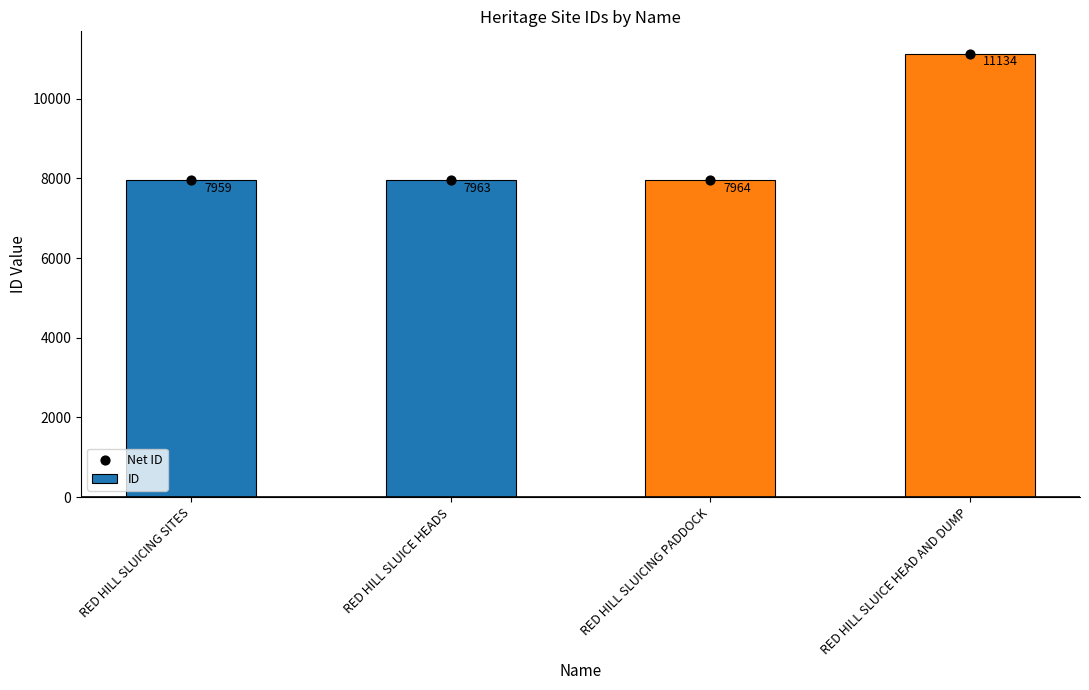

Which series has the widest spread of Y values?

ID